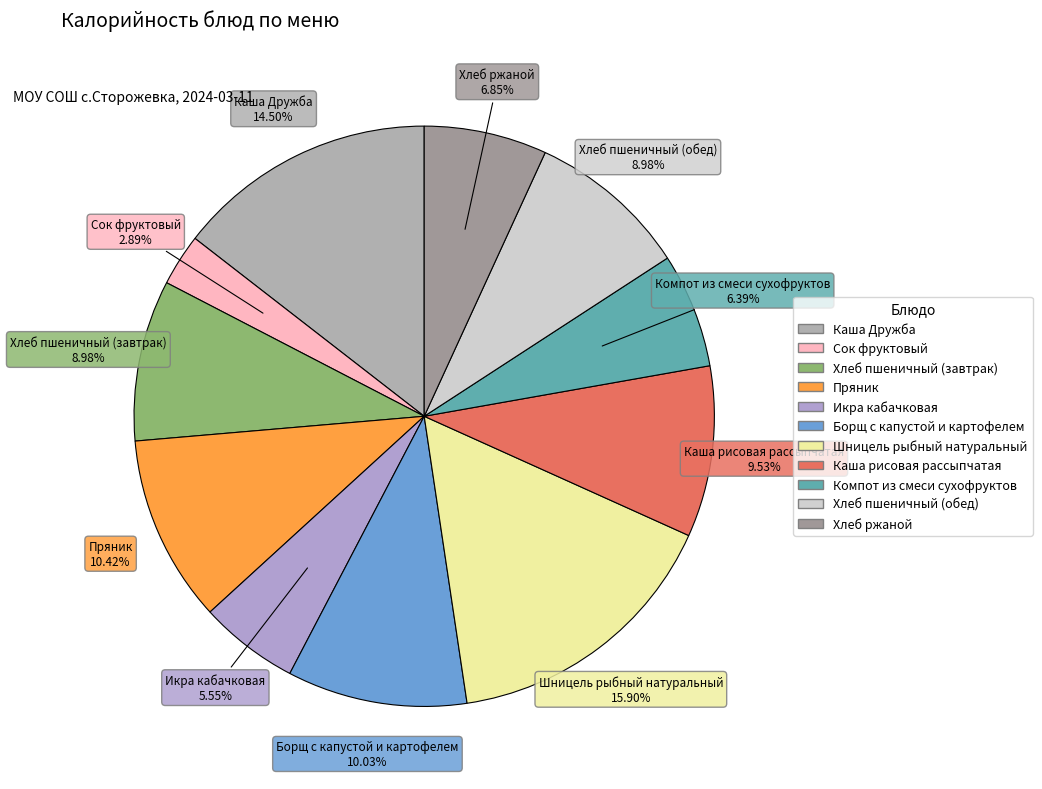

The Компот из смеси сухофруктов slice represents 1% of the pie. True or false?

False